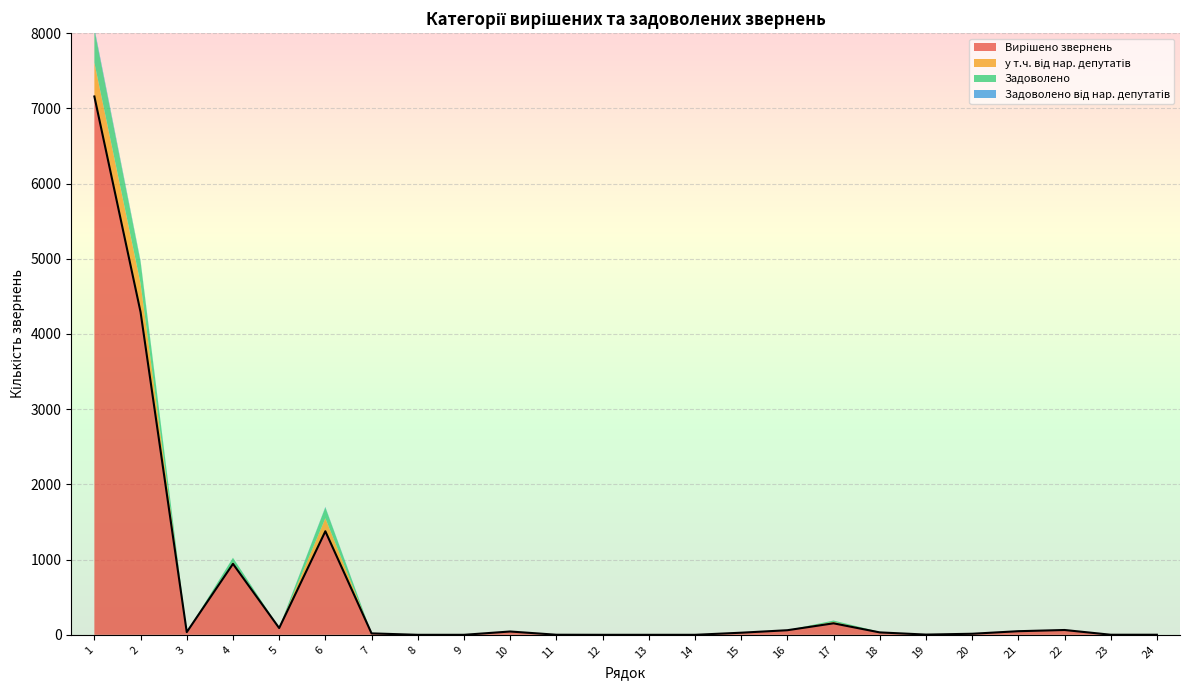

Reading left to right, extract all data points from this chart.

Вирішено звернень: 1=7158	2=4291	3=36	4=944	5=90	6=1377	7=19	8=0	9=0	10=44	11=1	12=0	13=0	14=0	15=28	16=61	17=153	18=32	19=3	20=14	21=48	22=64	23=1	24=1
у т.ч. від нар. депутатів: 1=450	2=380	3=0	4=22	5=3	6=173	7=2	8=0	9=0	10=0	11=0	12=0	13=0	14=0	15=0	16=1	17=19	18=0	19=0	20=0	21=2	22=0	23=0	24=0
Задоволено: 1=439	2=289	3=2	4=58	5=3	6=144	7=0	8=0	9=0	10=0	11=0	12=0	13=0	14=0	15=1	16=0	17=18	18=8	19=0	20=0	21=4	22=0	23=0	24=0
Задоволено від нар. депутатів: 1=23	2=16	3=0	4=1	5=0	6=7	7=0	8=0	9=0	10=0	11=0	12=0	13=0	14=0	15=0	16=0	17=0	18=0	19=0	20=0	21=1	22=0	23=0	24=0